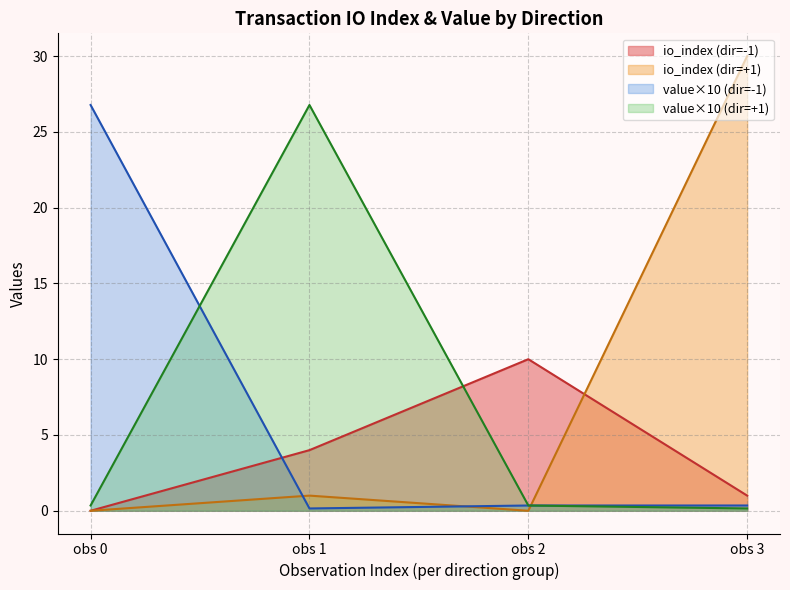

How many data points in io_index are above 1?

3